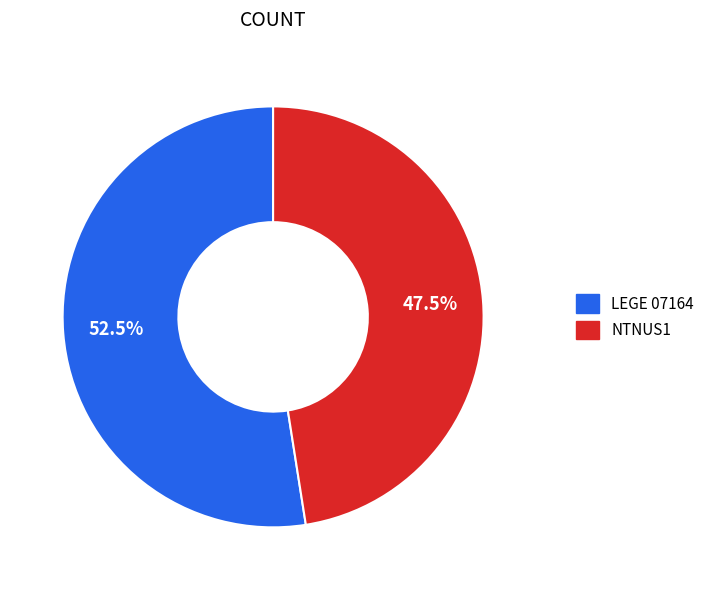

Which slice represents more than half of the pie?

LEGE 07164